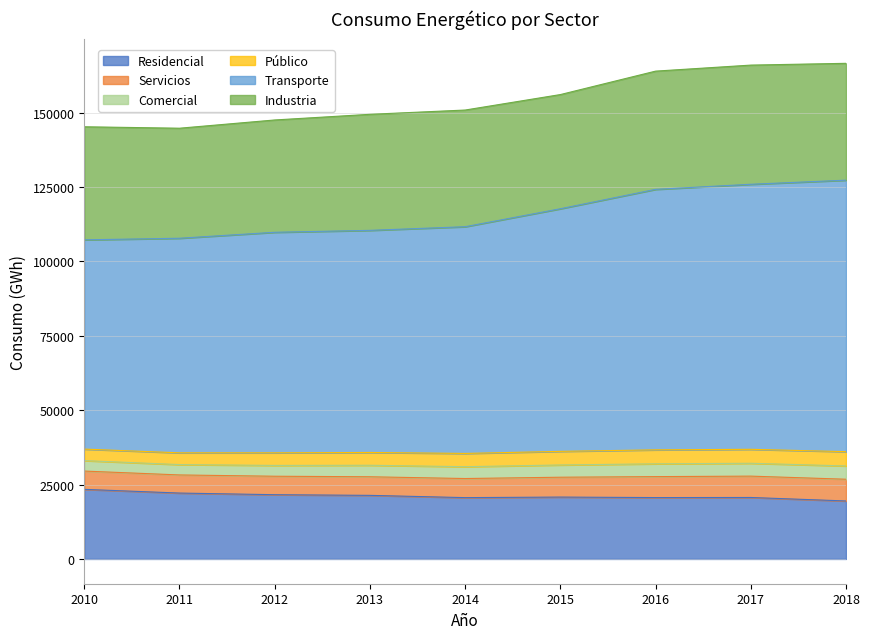

At which category is the sum across all series the highest?

2018